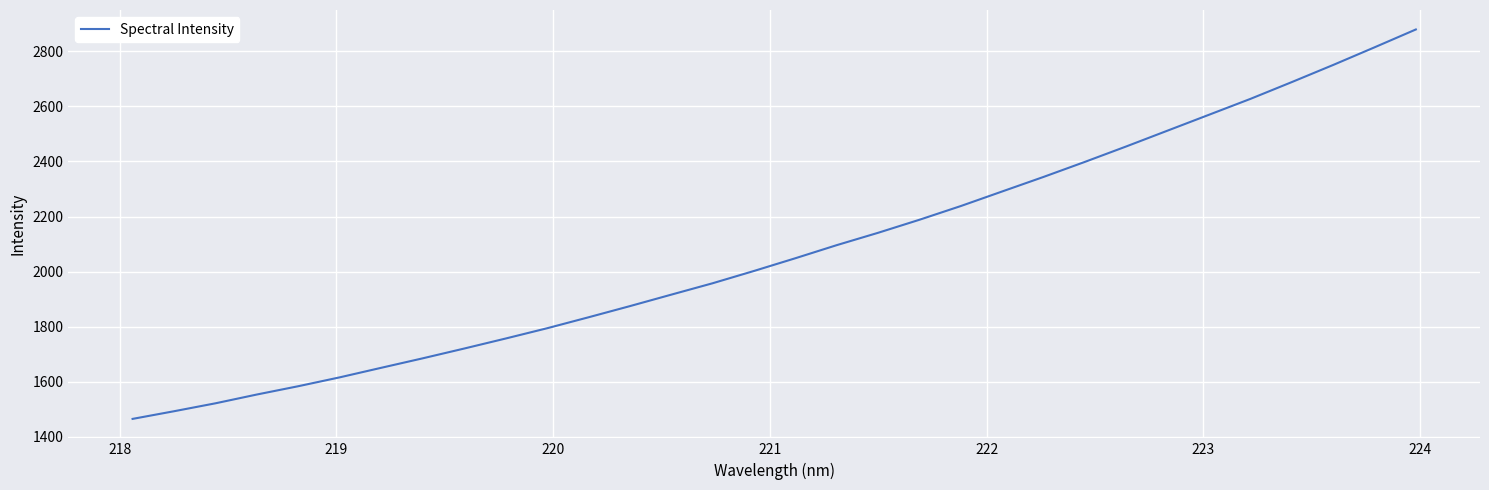

Reading left to right, list all the values displayed in this chart.

1465.4	1493.2	1522.0	1553.9	1584.1	1616.3	1650.9	1685.2	1720.7	1757.0	1794.3	1834.1	1874.6	1916.3	1957.7	2002.4	2048.6	2096.1	2141.0	2188.4	2238.2	2291.2	2344.0	2398.6	2454.7	2512.1	2569.6	2627.2	2688.1	2750.3	2814.3	2879.2